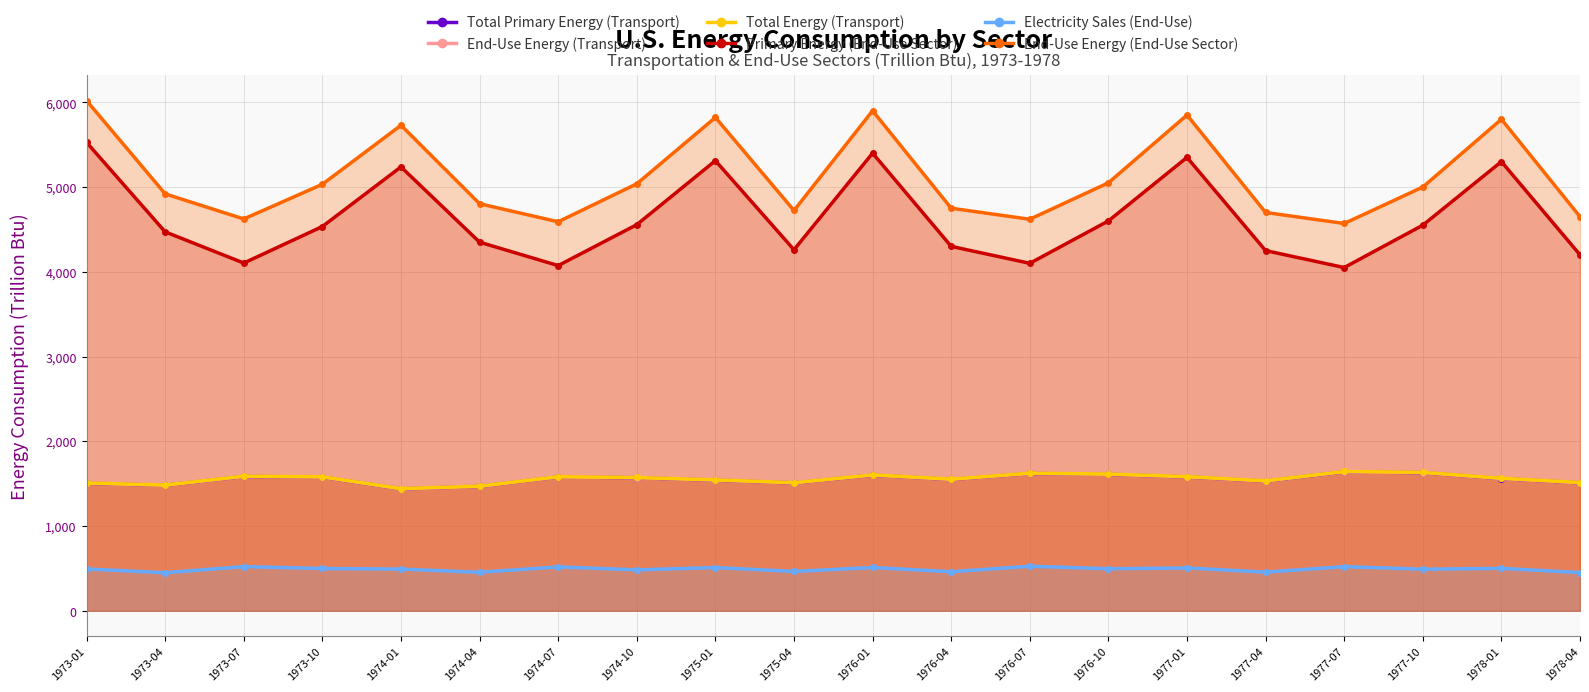

What is the value of the Electricity Sales (End-Use) point at the 17th from the left?

520.0